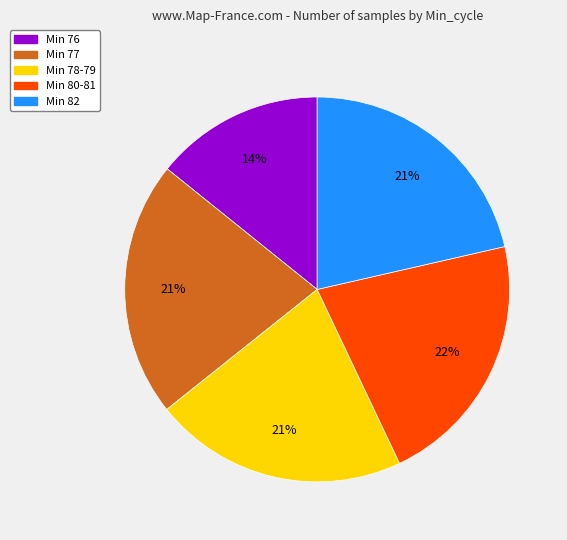

Is there a majority slice in this chart?

No